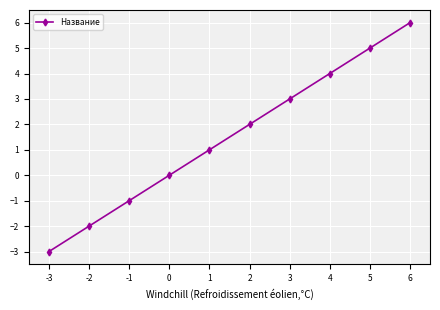

What is the change in value from 1 to -2?

-3